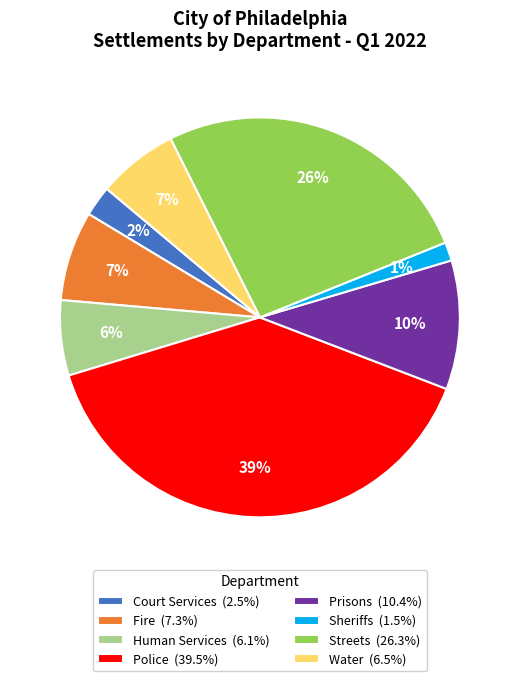

Combined, do Prisons and Water account for over 50%?

No